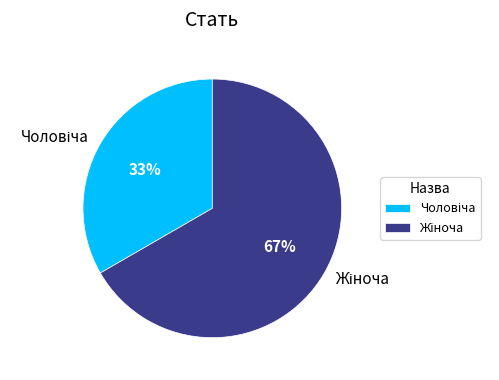

To the nearest percent, what is the average slice percentage?

50%